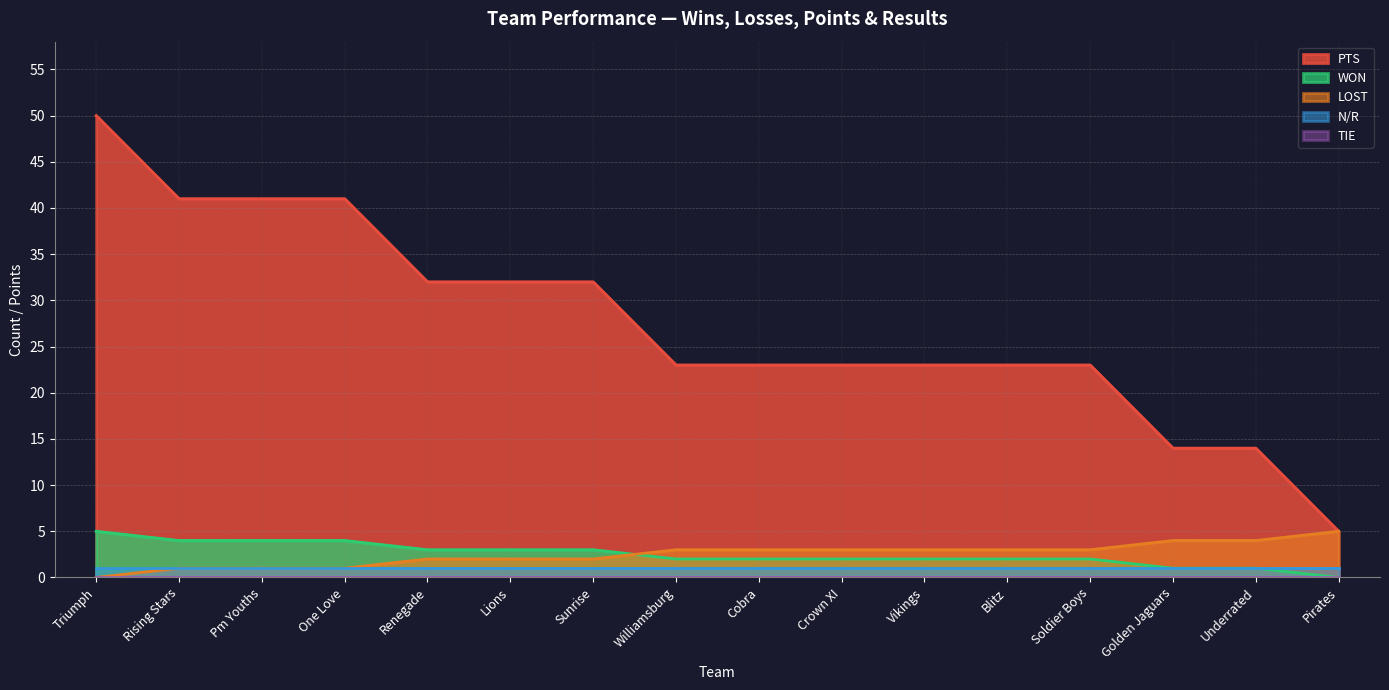

Is it true that PTS equals 53 at Renegade?

False